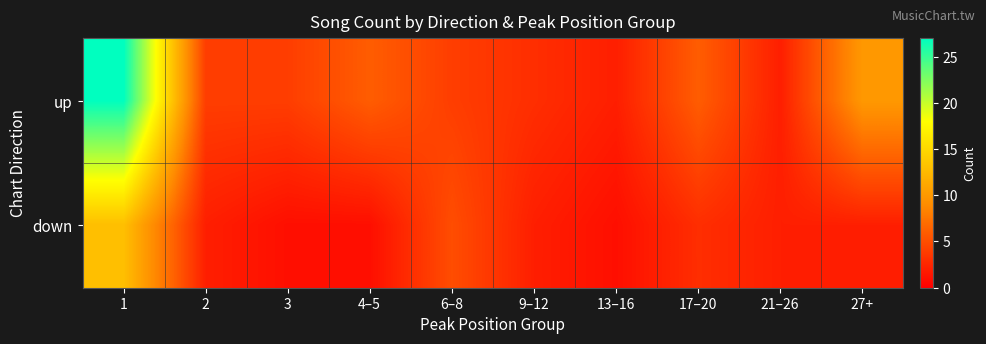

What is the greatest value displayed?

27